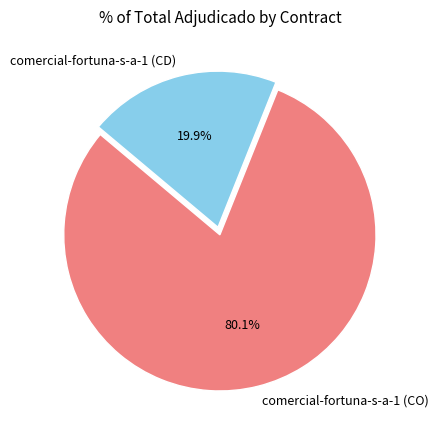

What percentage is the comercial-fortuna-s-a-1 (CO) slice, to the nearest percent?

80%